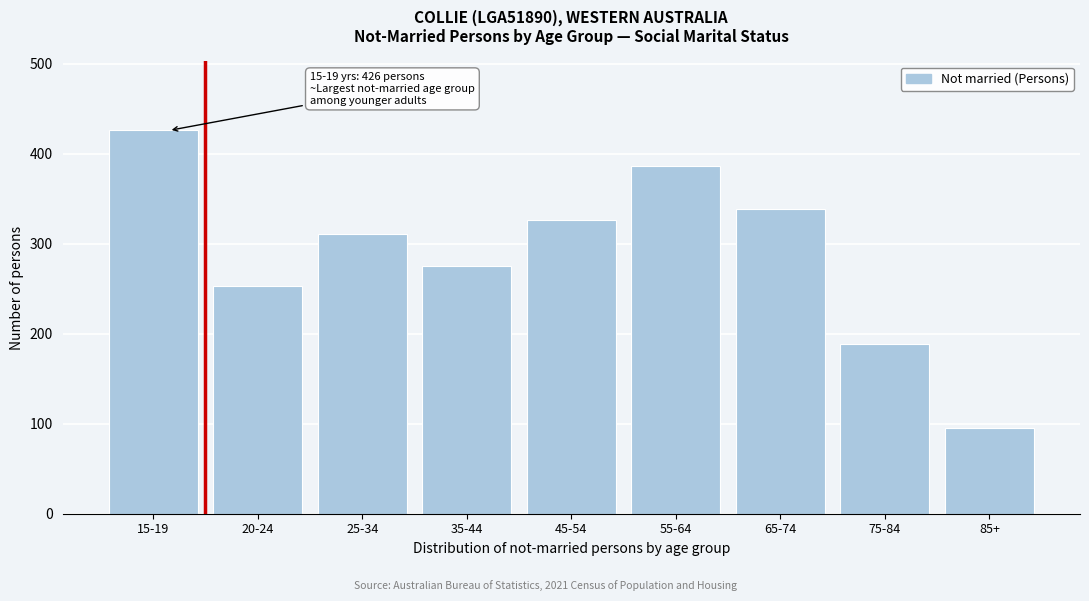

Reading right to left, what are all the values shown in this chart?

85+=95	75-84=189	65-74=339	55-64=386	45-54=326	35-44=275	25-34=311	20-24=253	15-19=426